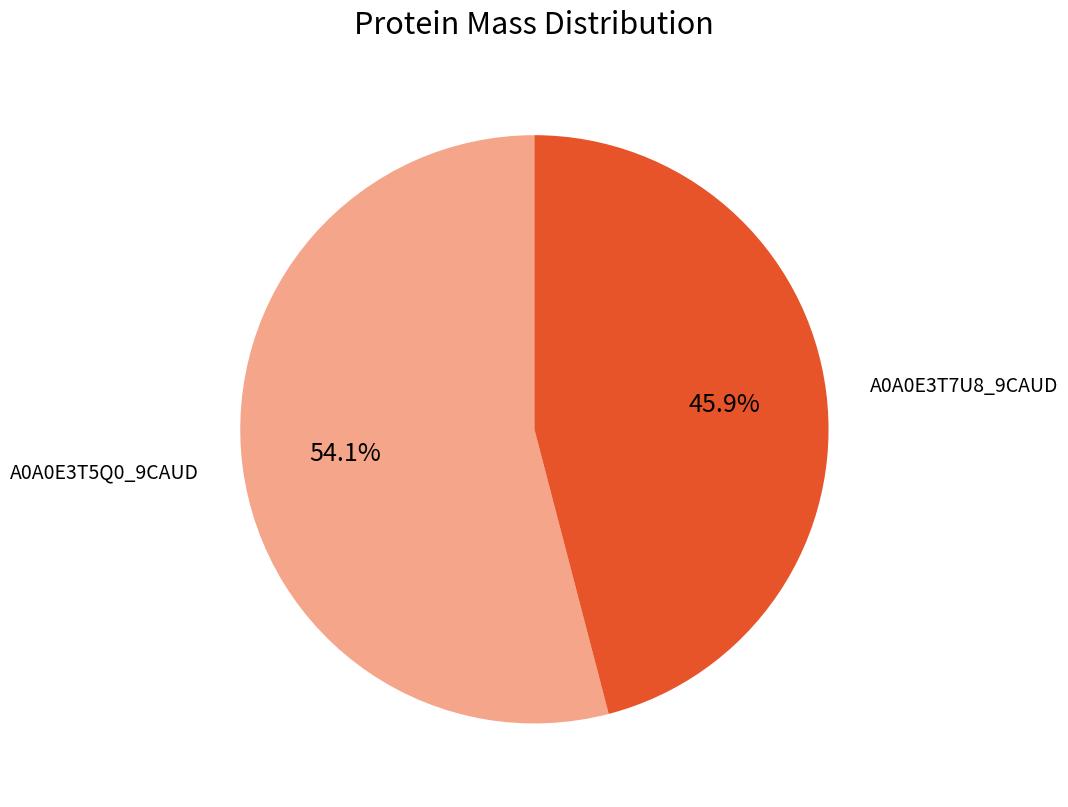

To the nearest percent, what is the difference between the largest and smallest slice percentages?

8%